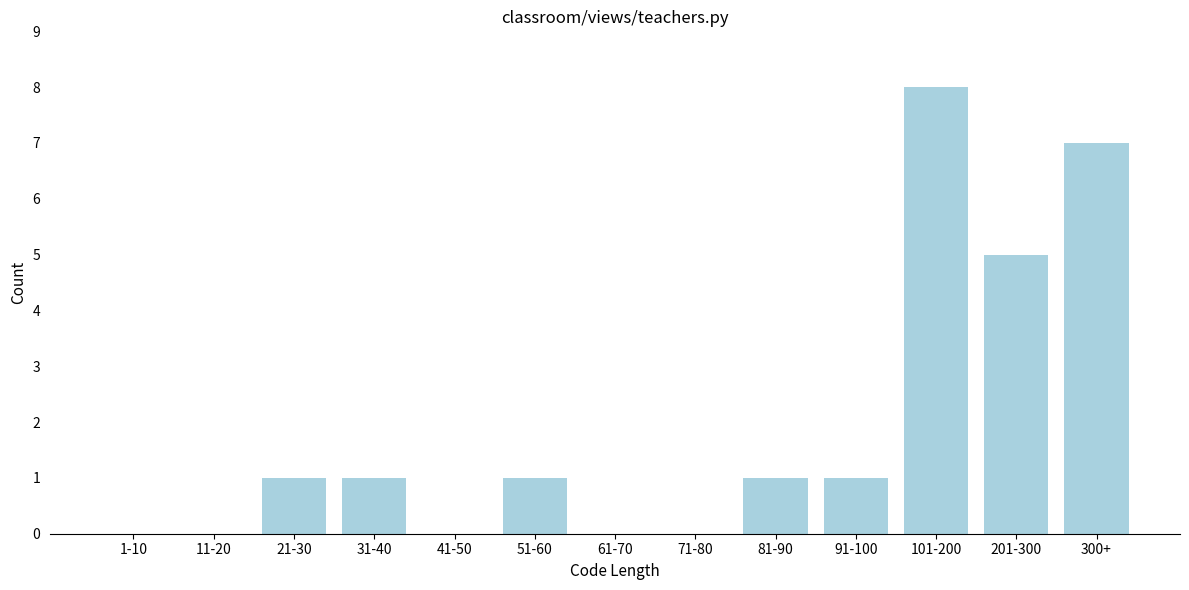

Reading right to left, transcribe all the data shown in this chart.

300+=7	201-300=5	101-200=8	91-100=1	81-90=1	71-80=0	61-70=0	51-60=1	41-50=0	31-40=1	21-30=1	11-20=0	1-10=0